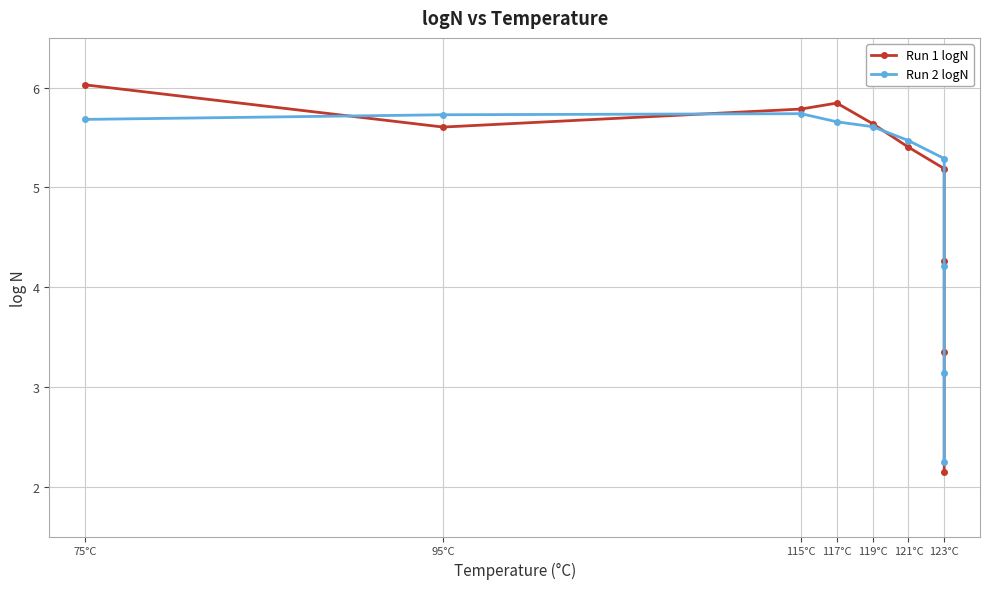

At how many categories does at least one series exceed 2?

10